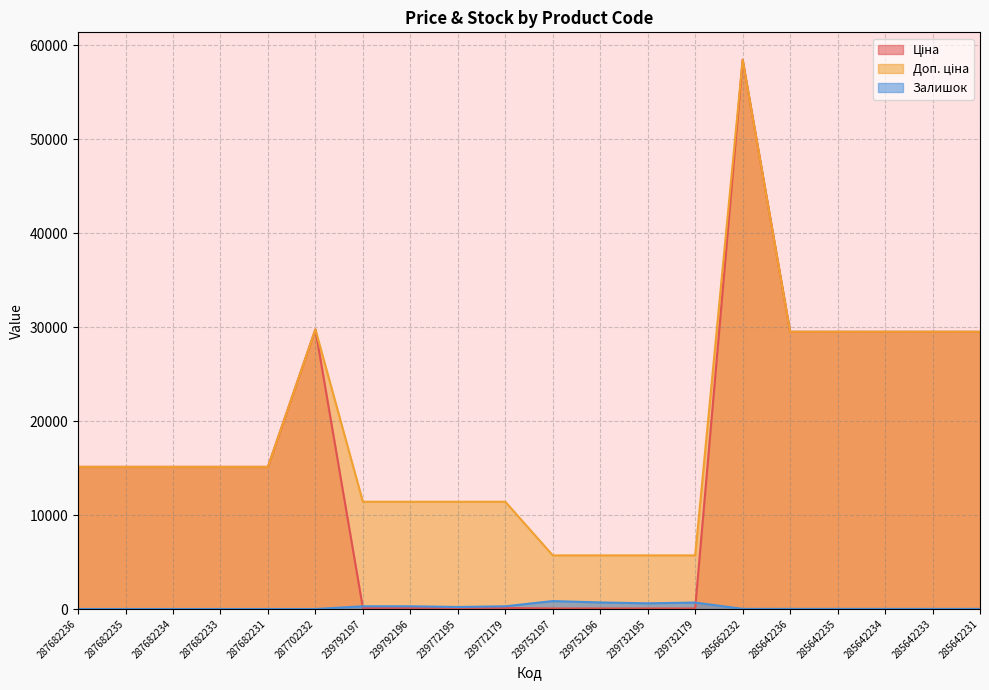

What is the spread (max minus min) of values at 285642235?

29478.5